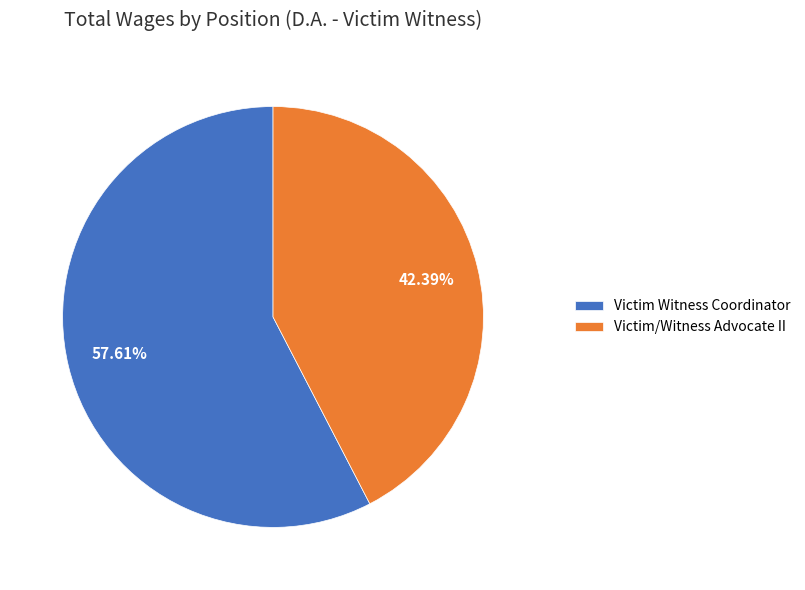

What is the total percentage of Victim/Witness Advocate II and Victim Witness Coordinator?

100.0%